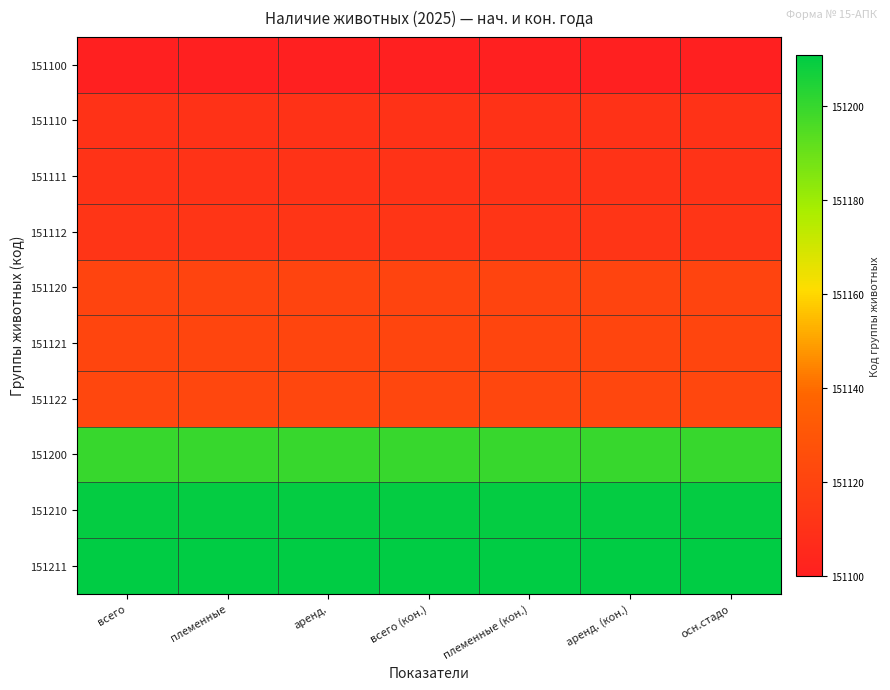

Reading left to right, what are all the values shown in this chart?

151100: всего=151100	племенные=151100	аренд.=151100	всего (кон.)=151100	племенные (кон.)=151100	аренд. (кон.)=151100	осн.стадо=151100
151110: всего=151110	племенные=151110	аренд.=151110	всего (кон.)=151110	племенные (кон.)=151110	аренд. (кон.)=151110	осн.стадо=151110
151111: всего=151111	племенные=151111	аренд.=151111	всего (кон.)=151111	племенные (кон.)=151111	аренд. (кон.)=151111	осн.стадо=151111
151112: всего=151112	племенные=151112	аренд.=151112	всего (кон.)=151112	племенные (кон.)=151112	аренд. (кон.)=151112	осн.стадо=151112
151120: всего=151120	племенные=151120	аренд.=151120	всего (кон.)=151120	племенные (кон.)=151120	аренд. (кон.)=151120	осн.стадо=151120
151121: всего=151121	племенные=151121	аренд.=151121	всего (кон.)=151121	племенные (кон.)=151121	аренд. (кон.)=151121	осн.стадо=151121
151122: всего=151122	племенные=151122	аренд.=151122	всего (кон.)=151122	племенные (кон.)=151122	аренд. (кон.)=151122	осн.стадо=151122
151200: всего=151200	племенные=151200	аренд.=151200	всего (кон.)=151200	племенные (кон.)=151200	аренд. (кон.)=151200	осн.стадо=151200
151210: всего=151210	племенные=151210	аренд.=151210	всего (кон.)=151210	племенные (кон.)=151210	аренд. (кон.)=151210	осн.стадо=151210
151211: всего=151211	племенные=151211	аренд.=151211	всего (кон.)=151211	племенные (кон.)=151211	аренд. (кон.)=151211	осн.стадо=151211